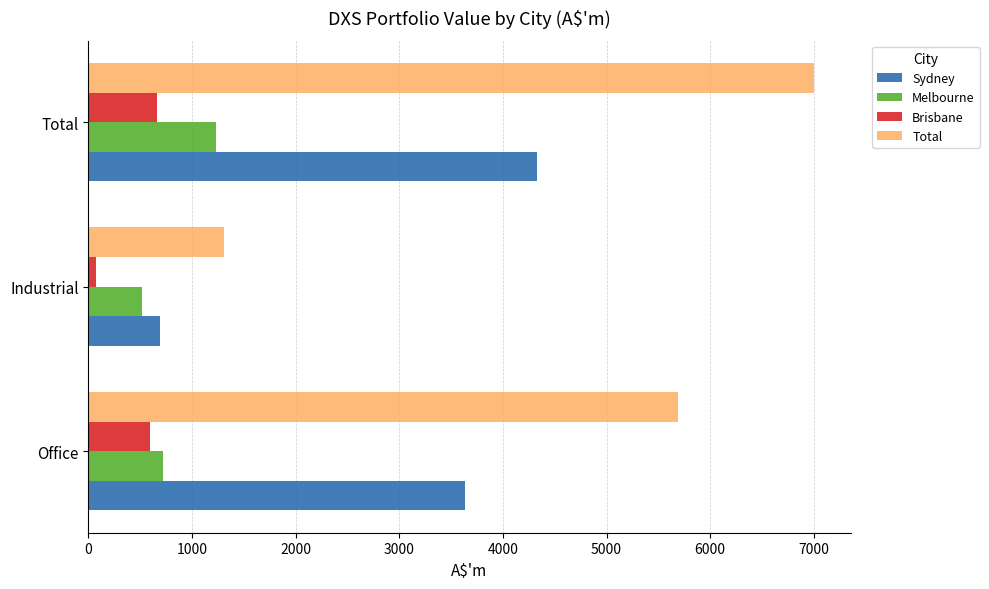

Which series changed the most between Office and Total?

Total